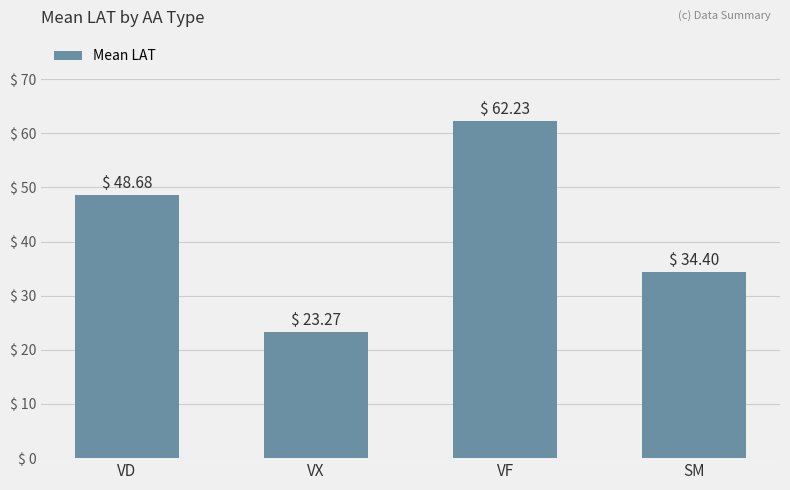

How many values exceed 48?

2